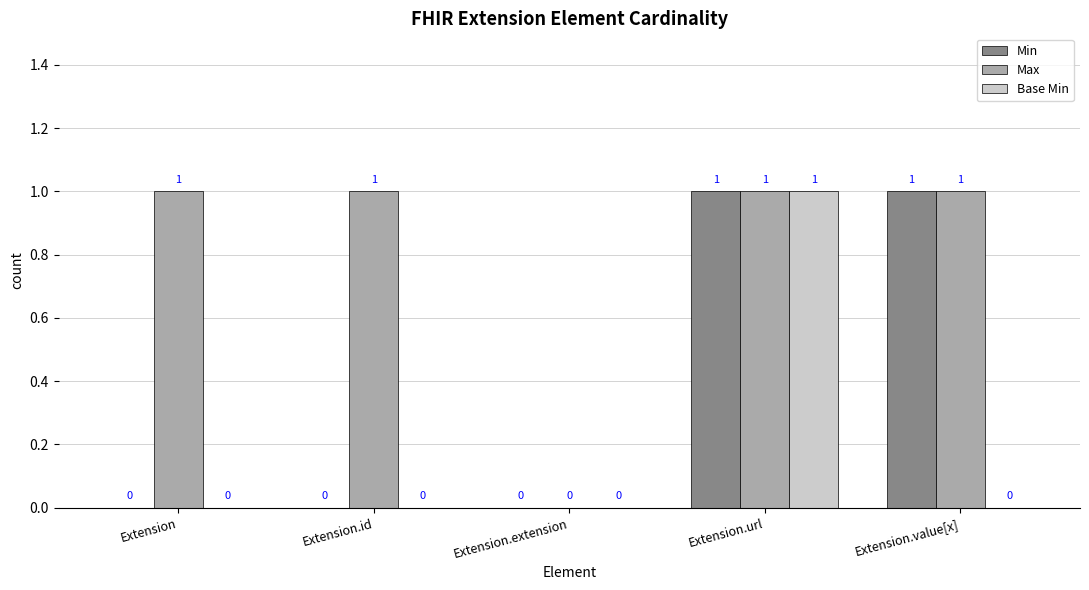

Is the value of Base Min at Extension.value[x] greater than the value of Max at Extension?

No